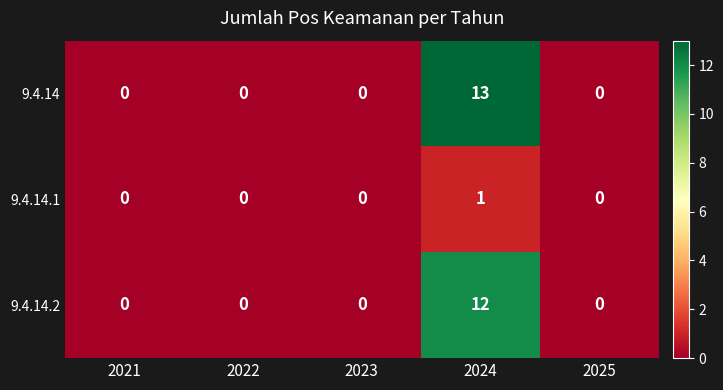

The 9.4.14.1 series shows 1 at 2024. True or false?

True